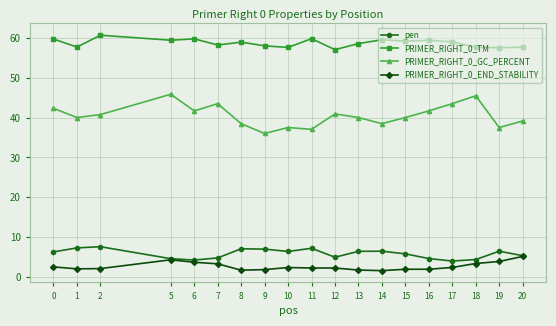

True or false: PRIMER_RIGHT_0_TM and PRIMER_RIGHT_0_END_STABILITY cross at least once.

False